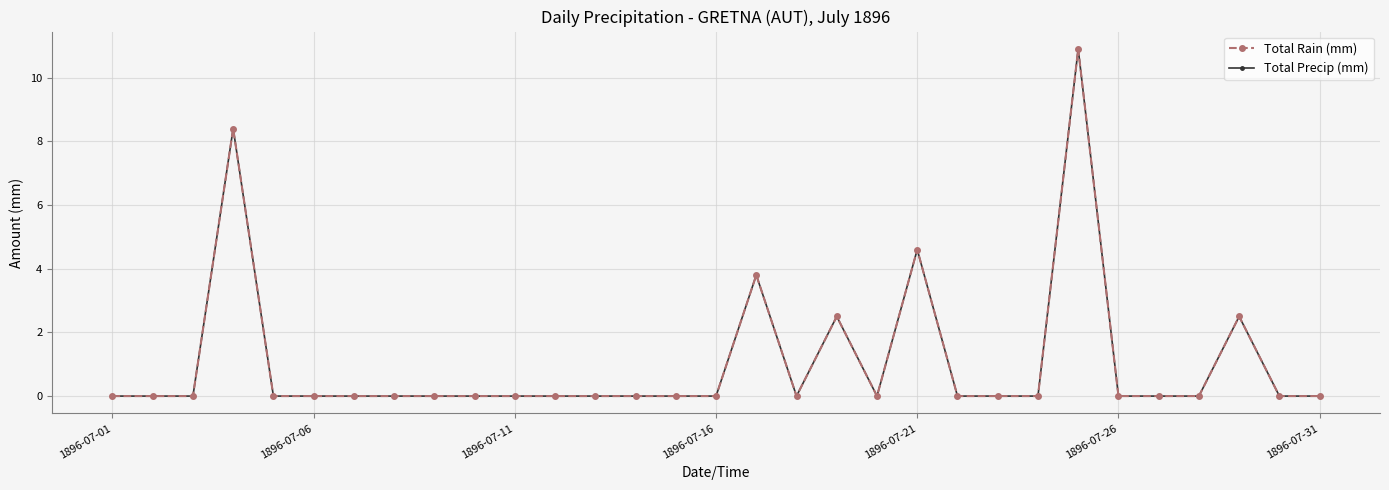

Is this an area chart (filled region under the line)?

No